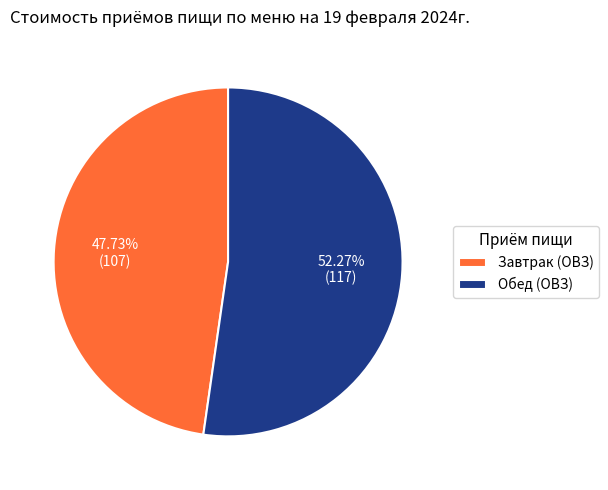

Rank the categories by value from highest to lowest.

Обед (ОВЗ), Завтрак (ОВЗ)